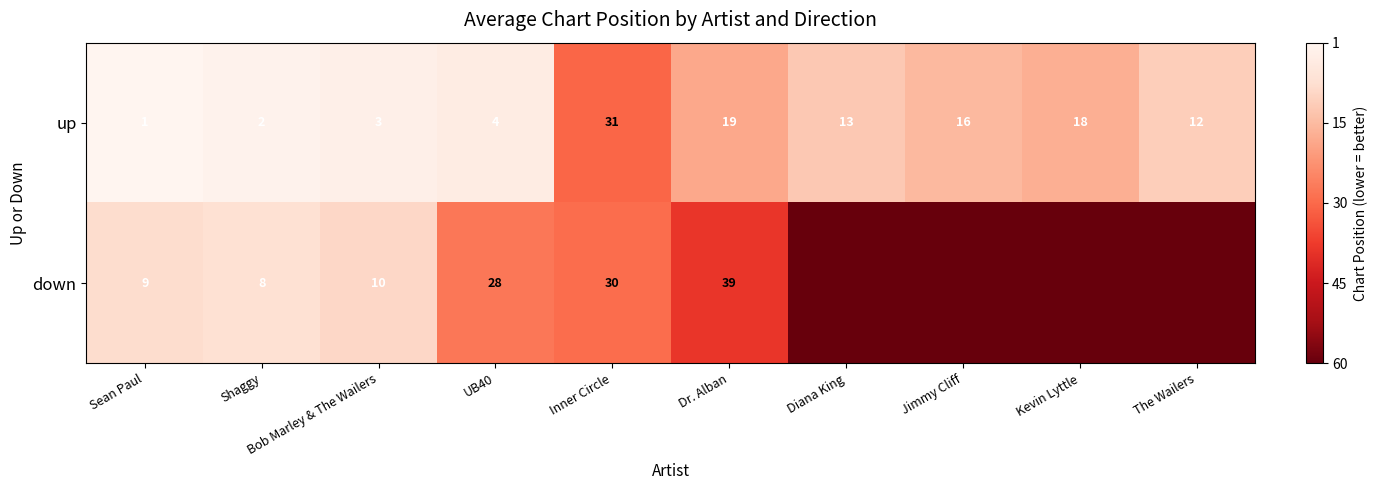

At how many categories does at least one series exceed -15?

6